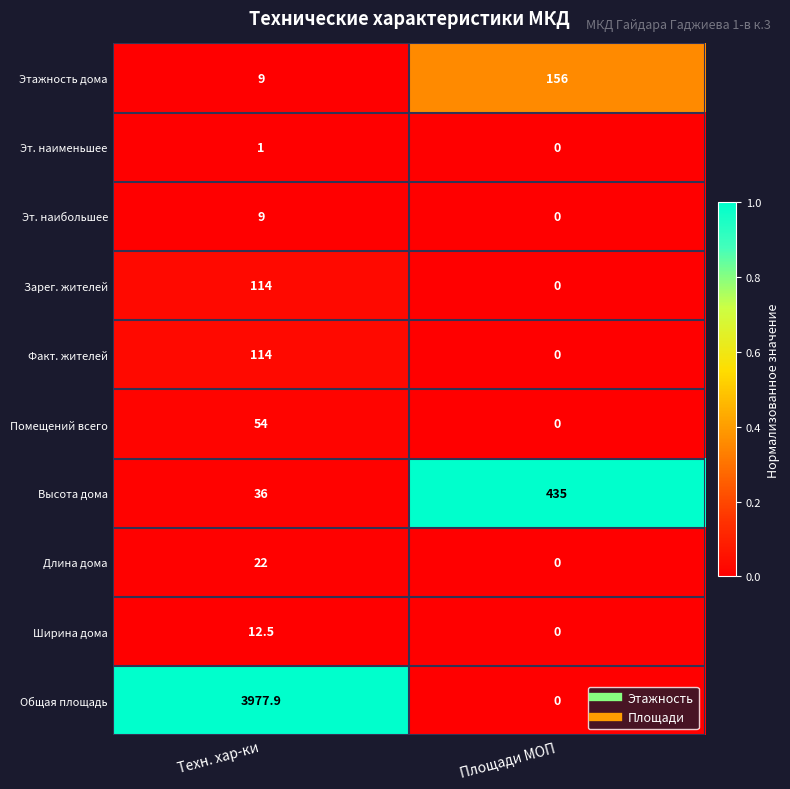

Reading right to left, what are all the values shown in this chart?

Этажность дома: Площади МОП=156.0	Техн. хар-ки=9.0
Эт. наименьшее: Площади МОП=0.0	Техн. хар-ки=1.0
Эт. наибольшее: Площади МОП=0.0	Техн. хар-ки=9.0
Зарег. жителей: Площади МОП=0.0	Техн. хар-ки=114.0
Факт. жителей: Площади МОП=0.0	Техн. хар-ки=114.0
Помещений всего: Площади МОП=0.0	Техн. хар-ки=54.0
Высота дома: Площади МОП=435.0	Техн. хар-ки=36.0
Длина дома: Площади МОП=0.0	Техн. хар-ки=22.0
Ширина дома: Площади МОП=0.0	Техн. хар-ки=12.5
Общая площадь: Площади МОП=0.0	Техн. хар-ки=3977.9